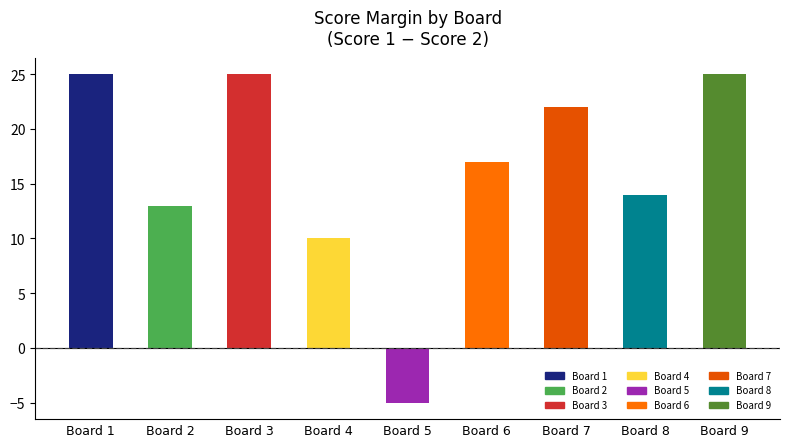

How many positive values are there?

8